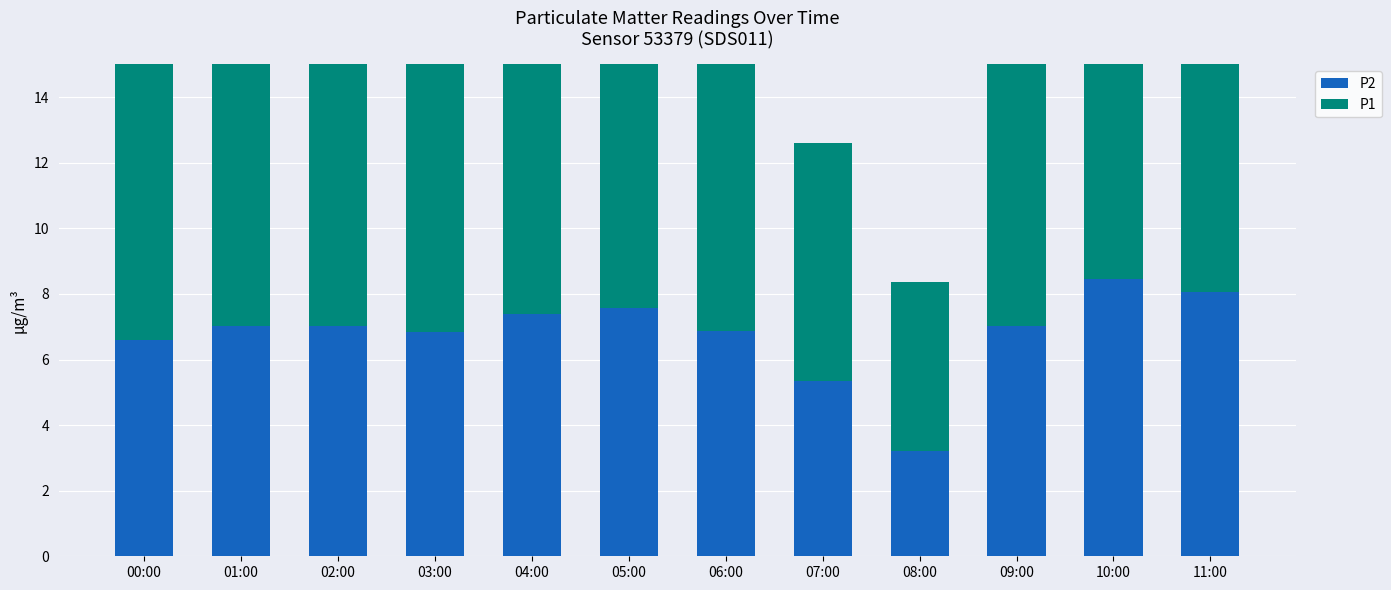

Is it true that P1 equals 9.6 at 09:00?

True